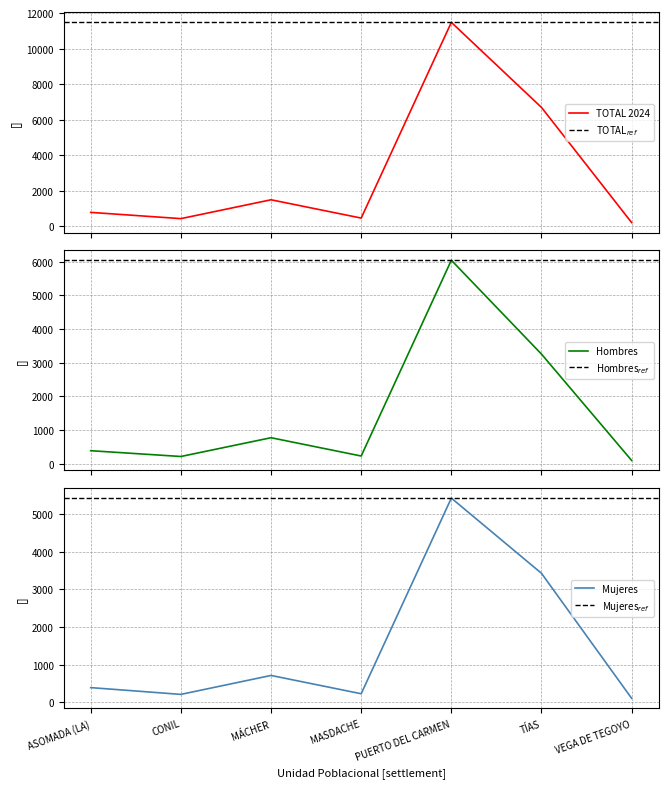

True or false: Mujeres and TOTAL 2024 cross at least once.

False